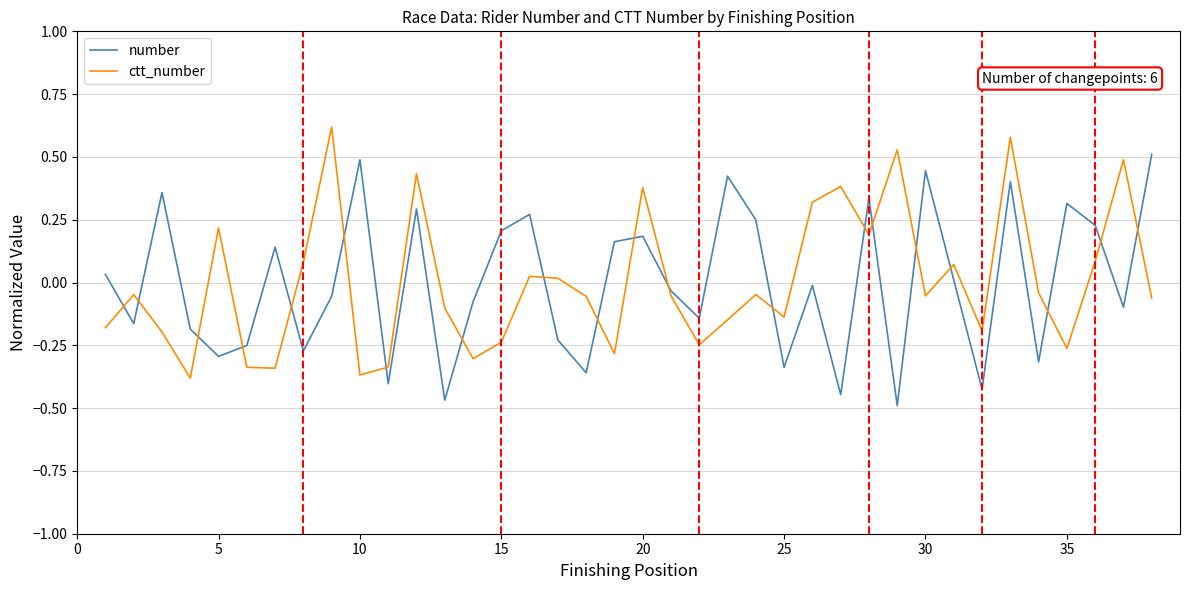

Rank the series by their maximum value, from lowest to highest.

number, ctt_number